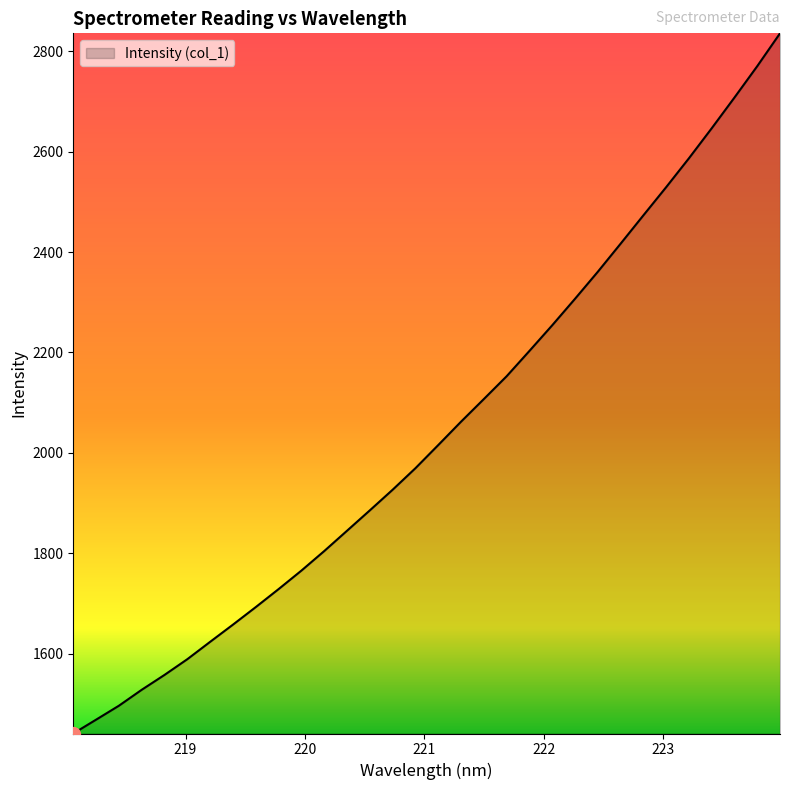

What is the difference between the maximum and minimum values?

1394.8